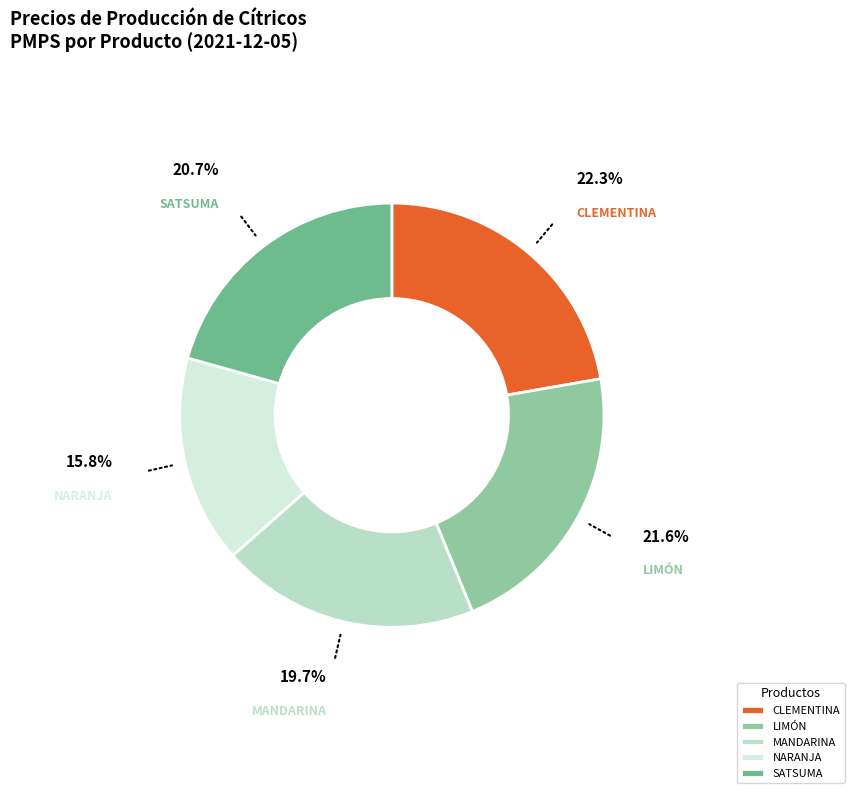

Rank the categories by value from lowest to highest.

NARANJA, MANDARINA, SATSUMA, LIMÓN, CLEMENTINA